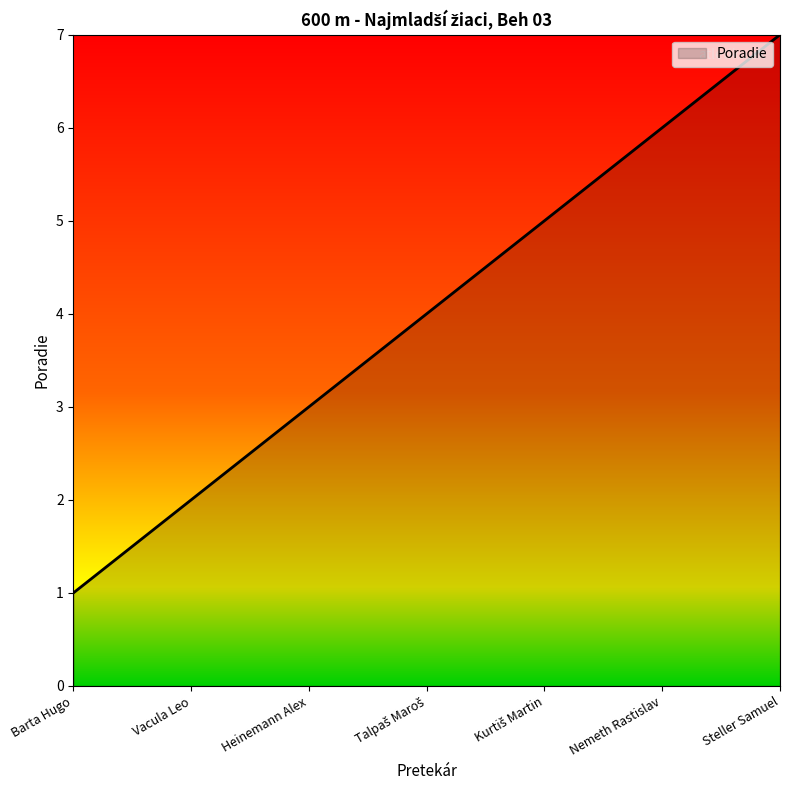

Is it true that the value at Heinemann Alex is 3?

True